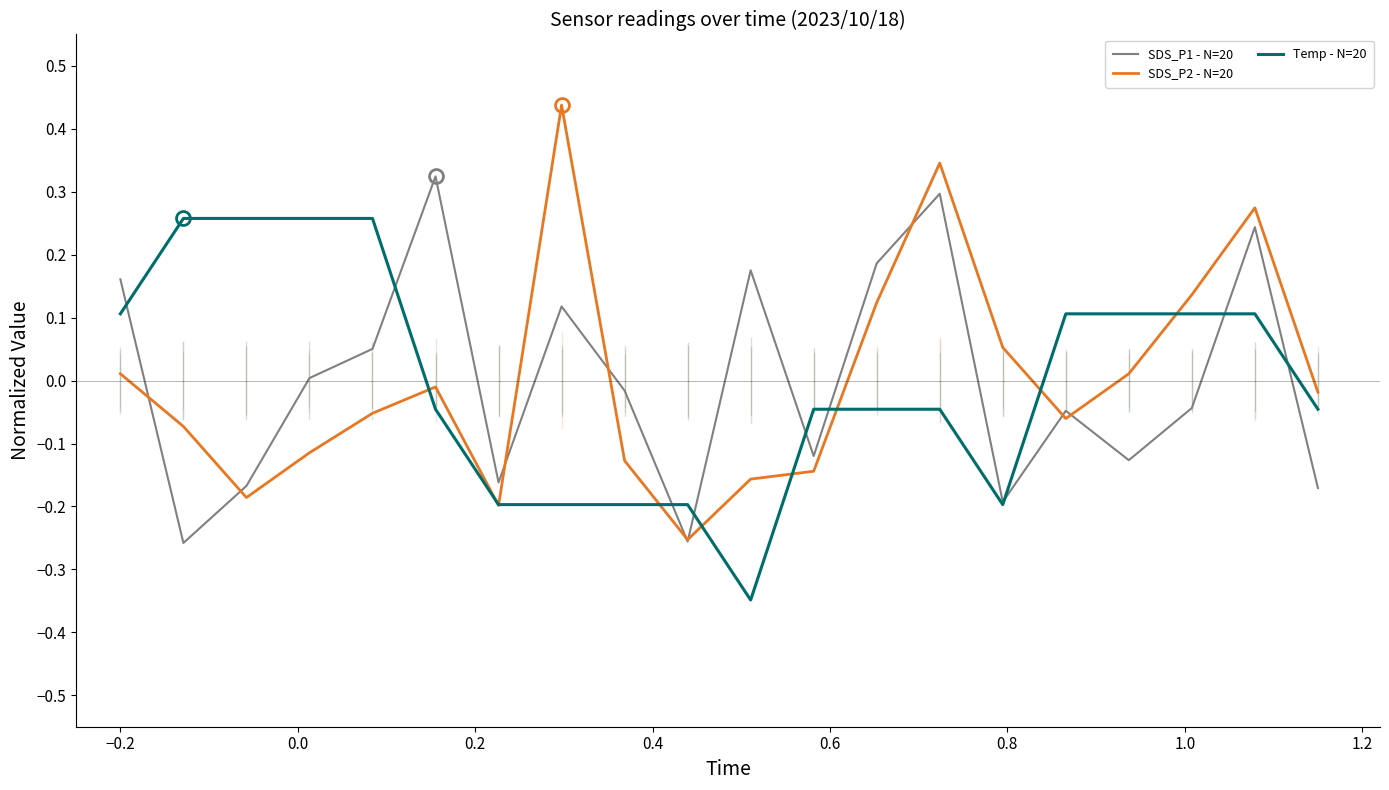

Rank the series by their maximum value, from lowest to highest.

Temp - N=20, SDS_P1 - N=20, SDS_P2 - N=20